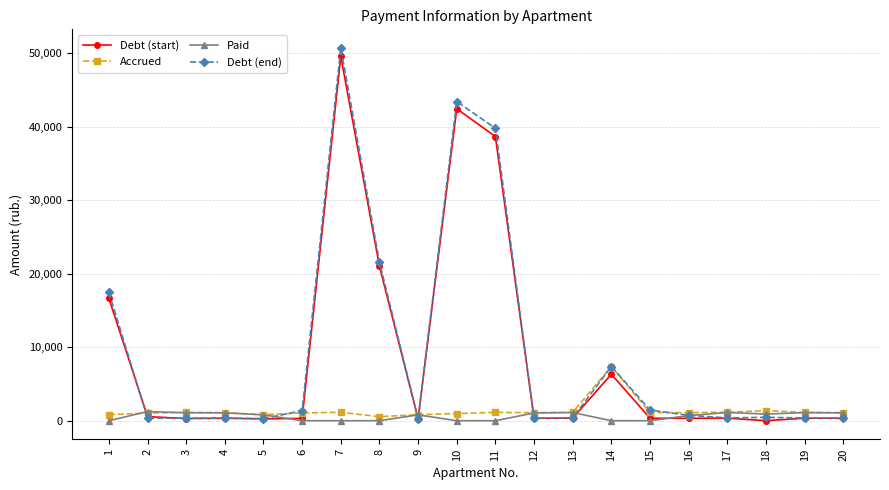

After their last crossing, which series has the higher values: Accrued or Debt (start)?

Accrued